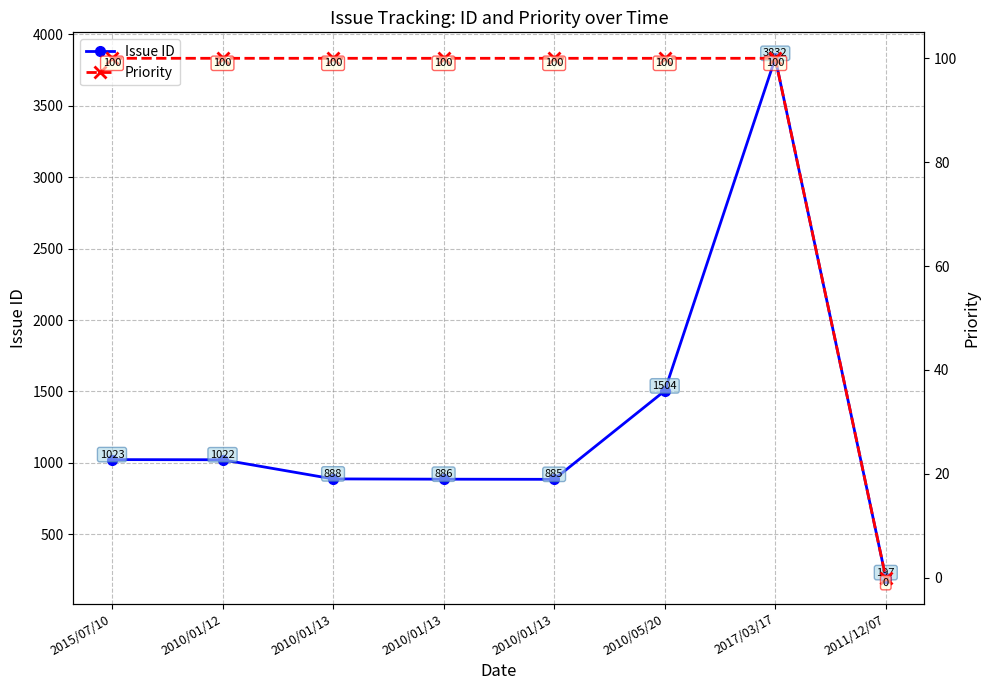

What are all the series names shown in the legend?

Issue ID, Priority